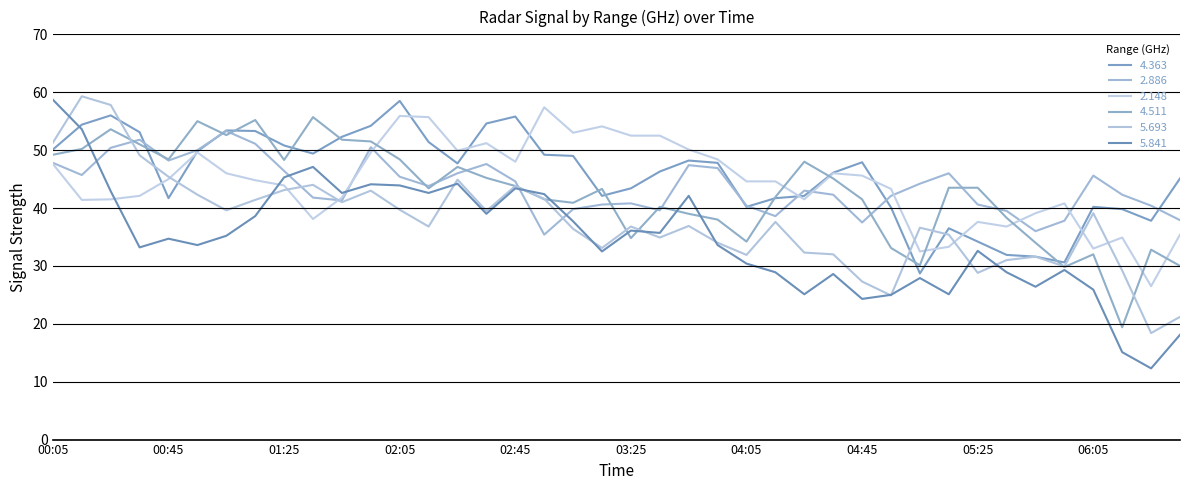

What is the maximum value shown in the chart?

59.3